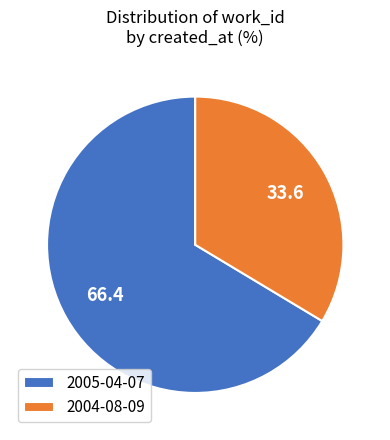

How many segments does this pie chart have?

2